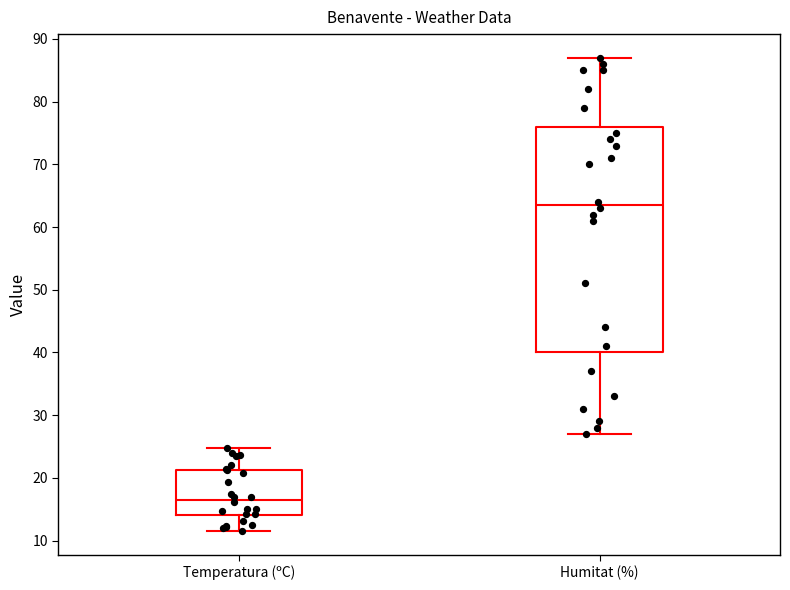

Which box is the tallest, from its lower edge to its upper edge?

Humitat (%)